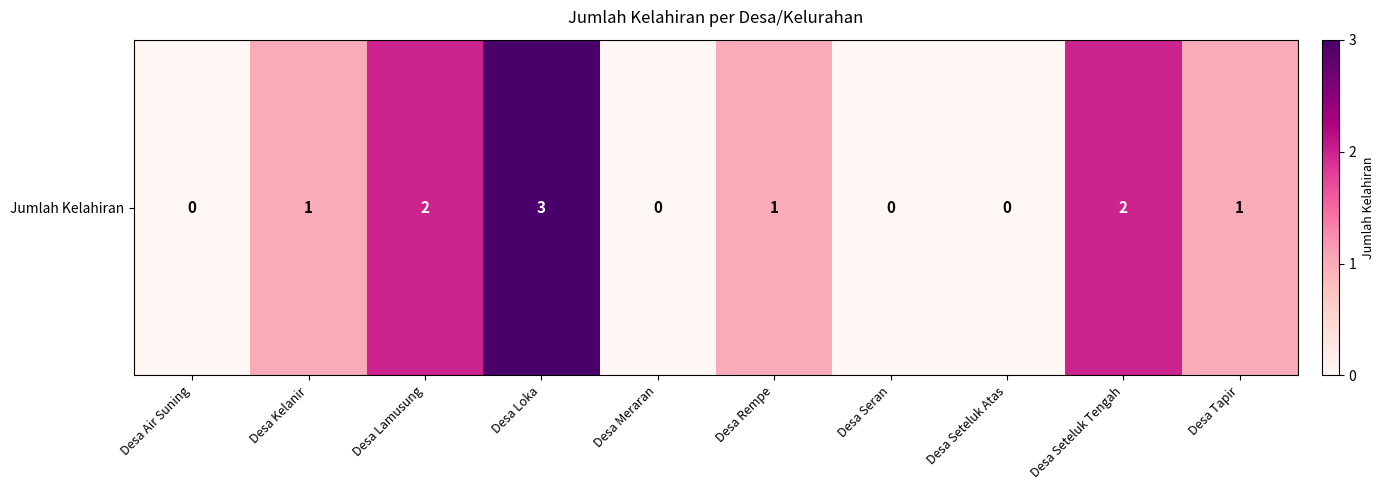

Where is the data nearest to the value 1?

Desa Kelanir